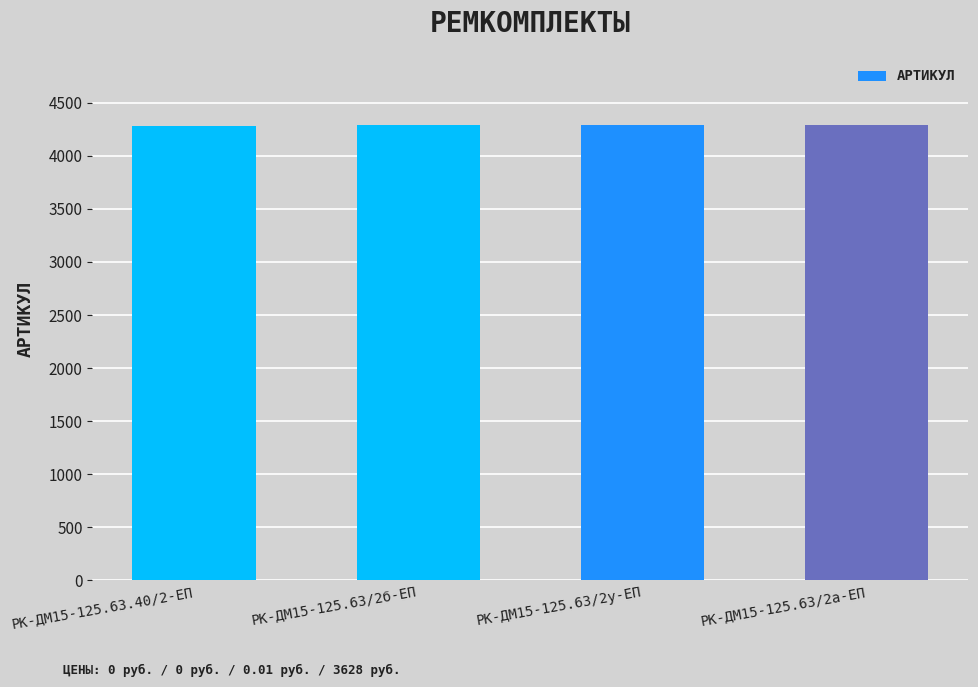

What is the smallest value displayed?

4285